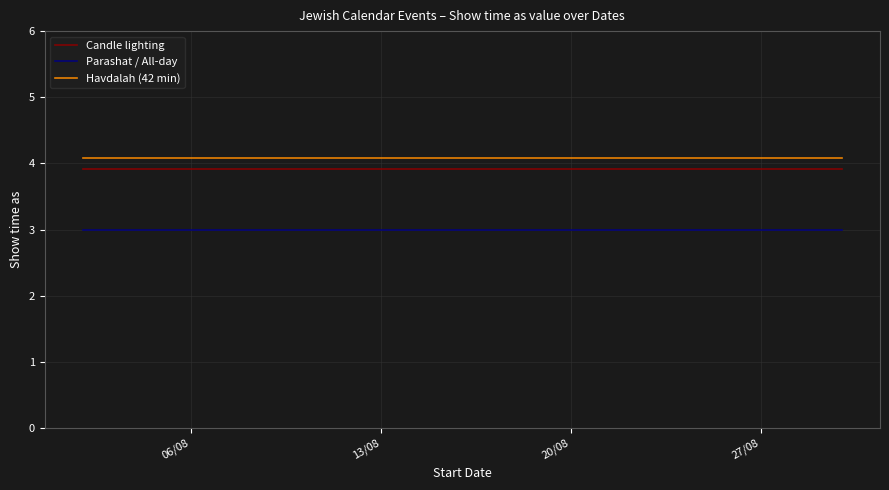

Reading left to right, extract all data points from this chart.

Candle lighting: 3.9	3.9	3.9	3.9	3.9
Parashat / All-day: 3.0	3.0	3.0	3.0	3.0
Havdalah (42 min): 4.1	4.1	4.1	4.1	4.1